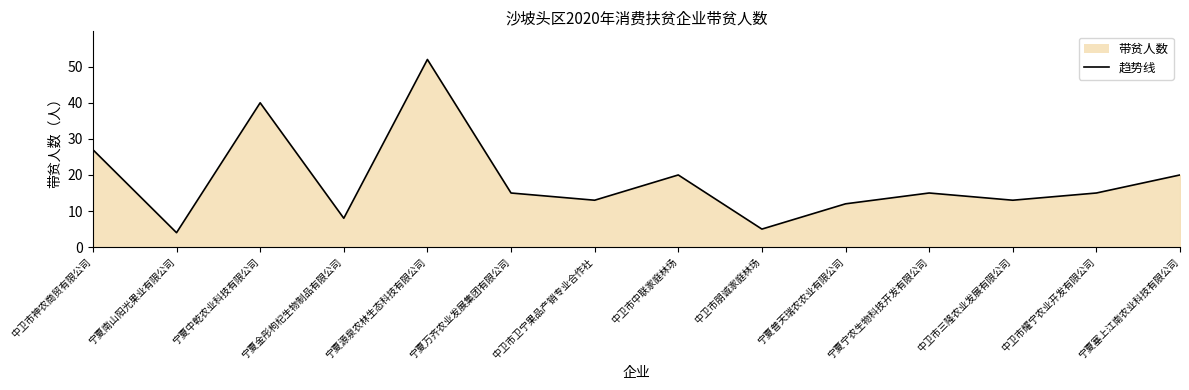

Rank the categories by value from highest to lowest.

宁夏源泉农林生态科技有限公司, 宁夏中乾农业科技有限公司, 中卫市神农商贸有限公司, 中卫市中联家庭林场, 宁夏塞上江南农业科技有限公司, 宁夏万齐农业发展集团有限公司, 宁夏宁农生物科技开发有限公司, 中卫市耀宁农业开发有限公司, 中卫市卫宁果品产销专业合作社, 中卫市三隆农业发展有限公司, 宁夏普天瑞农农业有限公司, 宁夏金彤枸杞生物制品有限公司, 中卫市朋诚家庭林场, 宁夏南山阳光果业有限公司